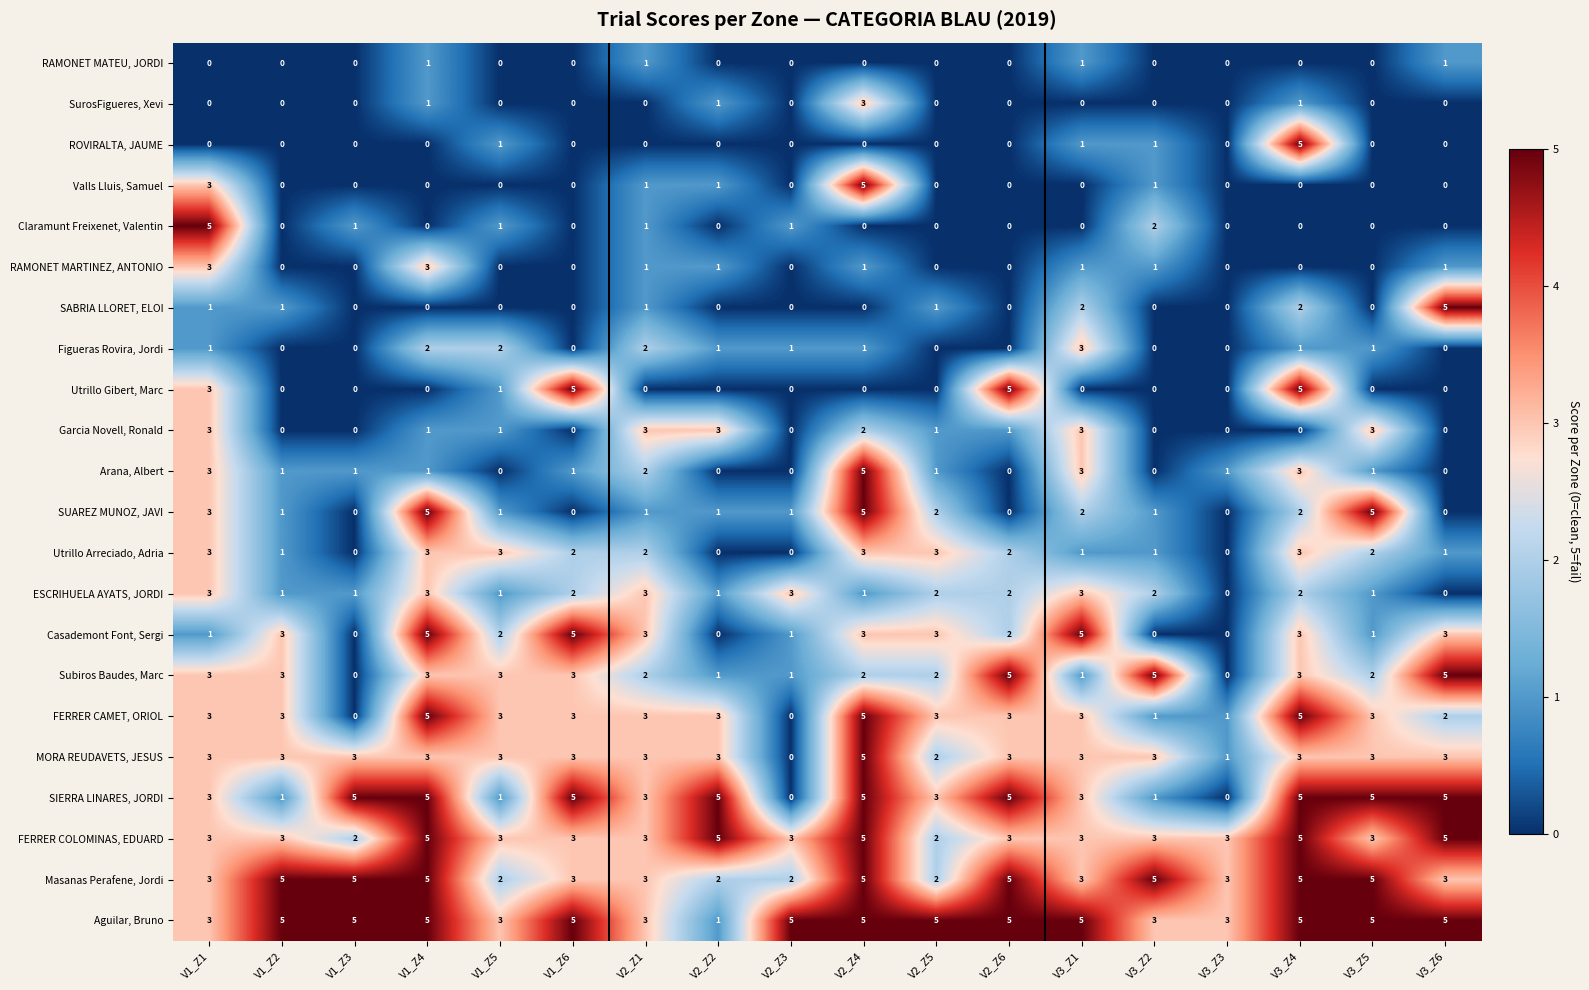

Count the Masanas Perafene, Jordi values in the range 3 to 5.

14